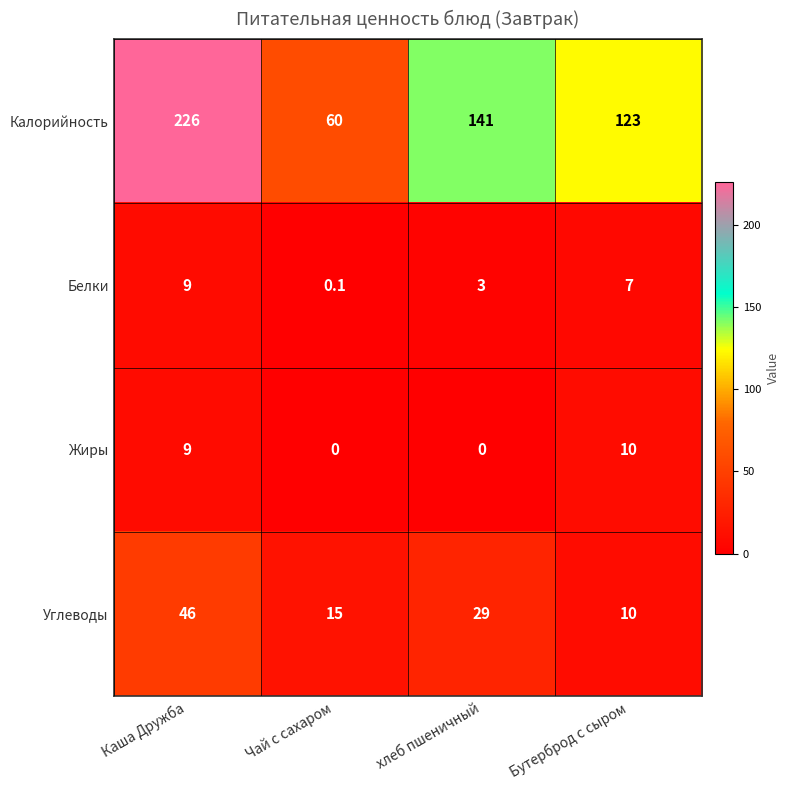

What is the lowest value of the Углеводы series?

10.0